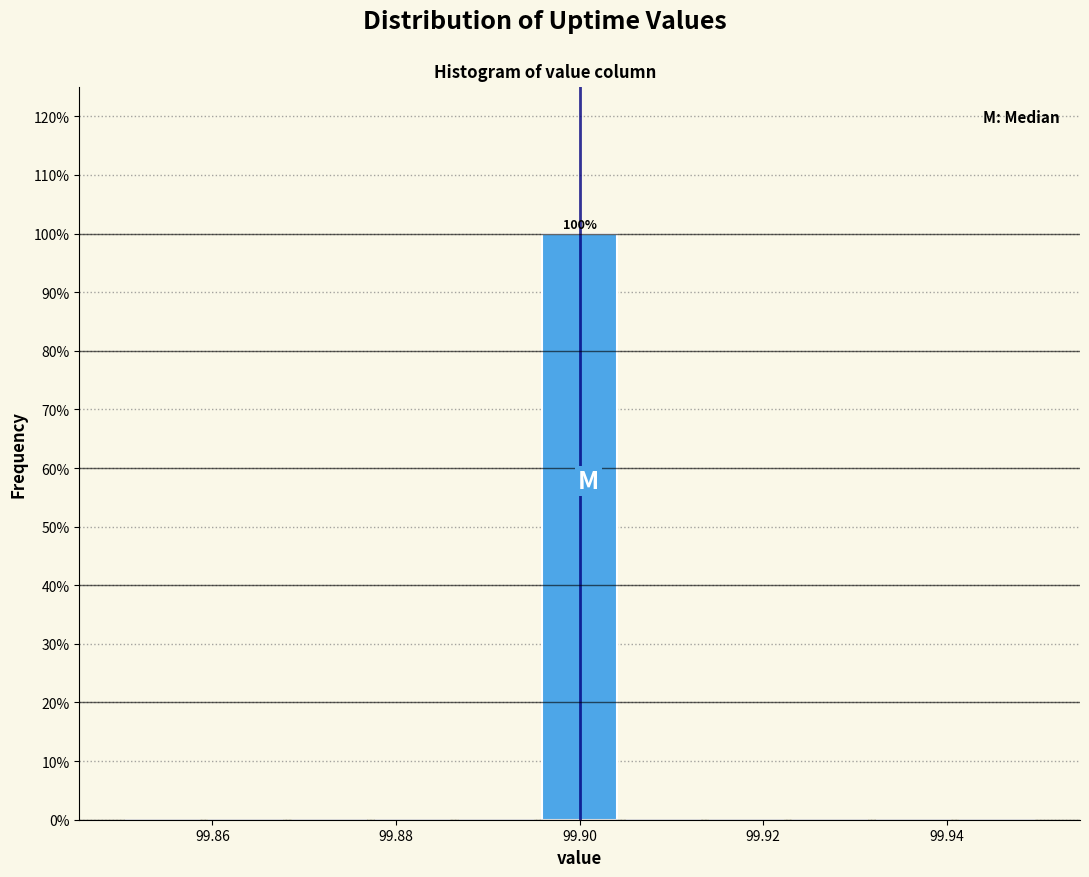

Over which range of the x-axis is the bar tallest?

99.896 to 99.904